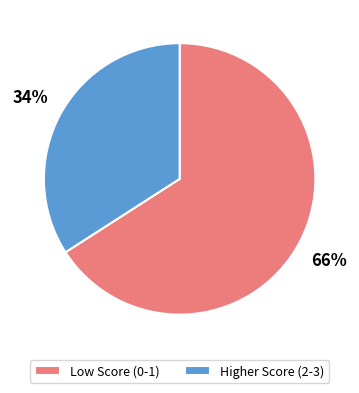

Rank the categories by value from lowest to highest.

Higher Score (2-3), Low Score (0-1)